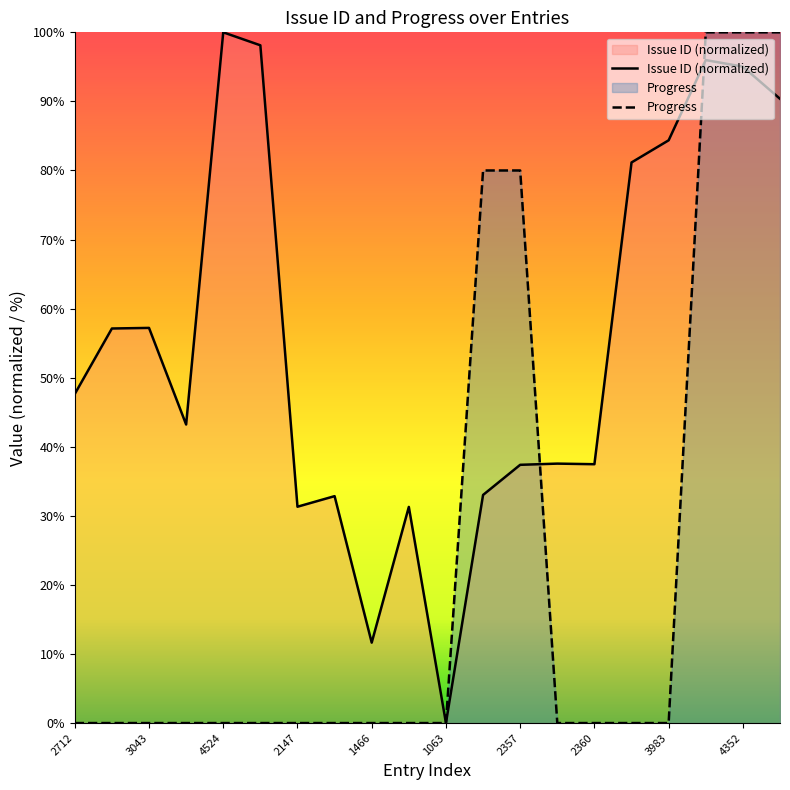

Between which two adjacent categories do Progress and Issue ID first intersect?

2357 and 2363